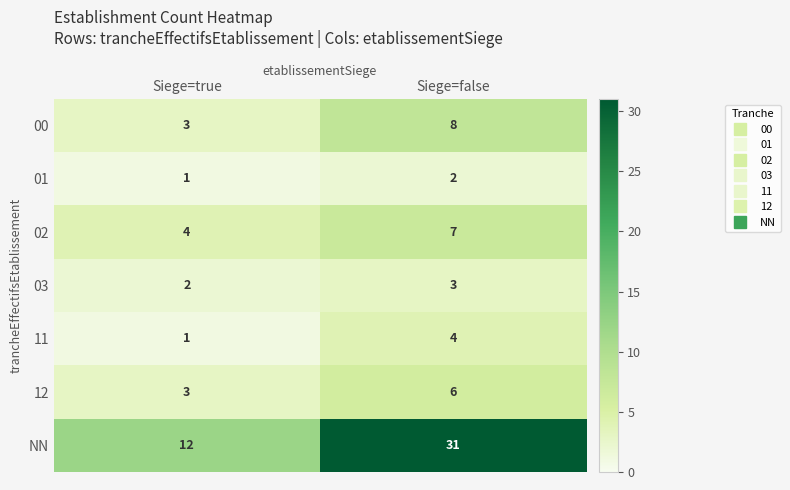

Rank the categories by 12 value from highest to lowest.

Siege=false, Siege=true